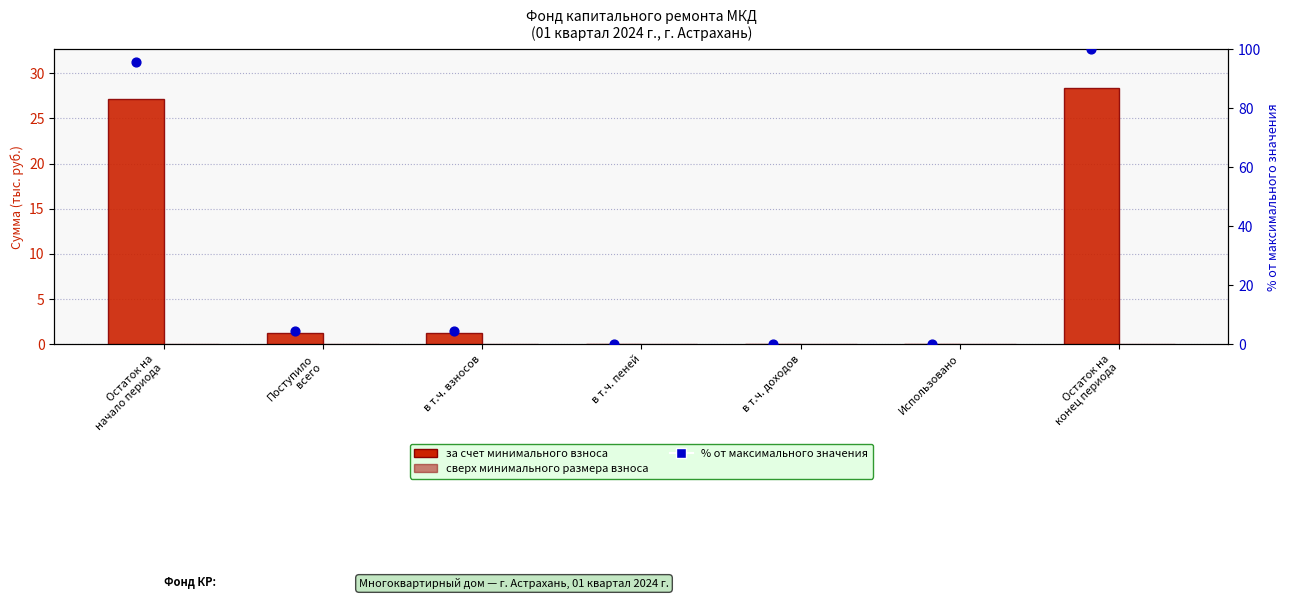

Is the value of % от максимального значения at Остаток на
конец периода greater than the value of за счет минимального взноса at в т.ч. пеней?

Yes